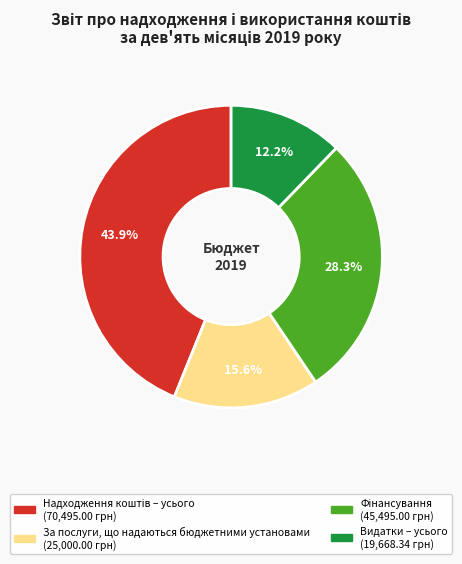

What percentage do Видатки – усього and За послуги, що надаються бюджетними установами together represent?

27.8%